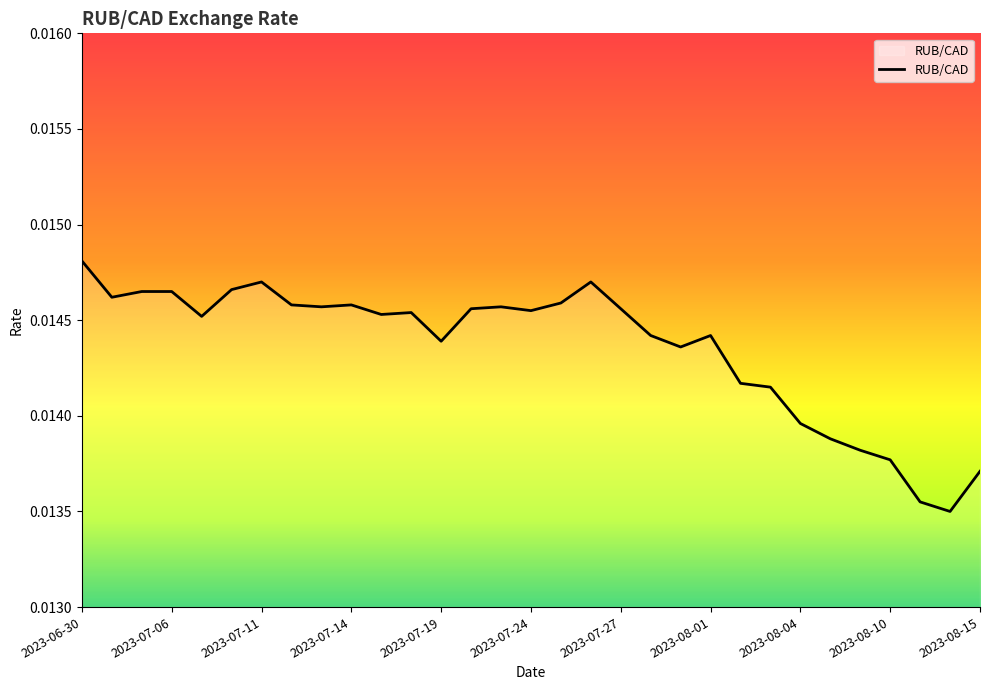

Does the chart have visible grid lines?

No